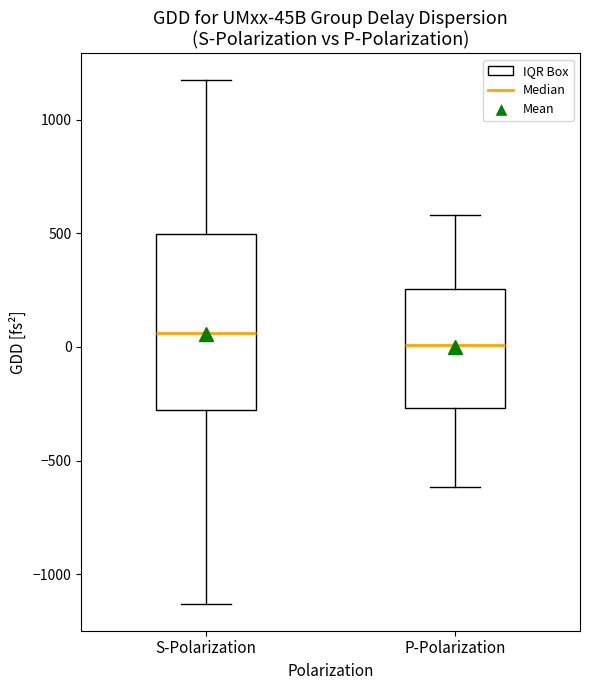

Where is the lower edge of the box for S-Polarization on the y-axis? The values are not printed on the chart, so give them approximately, as read against the axis.

-300